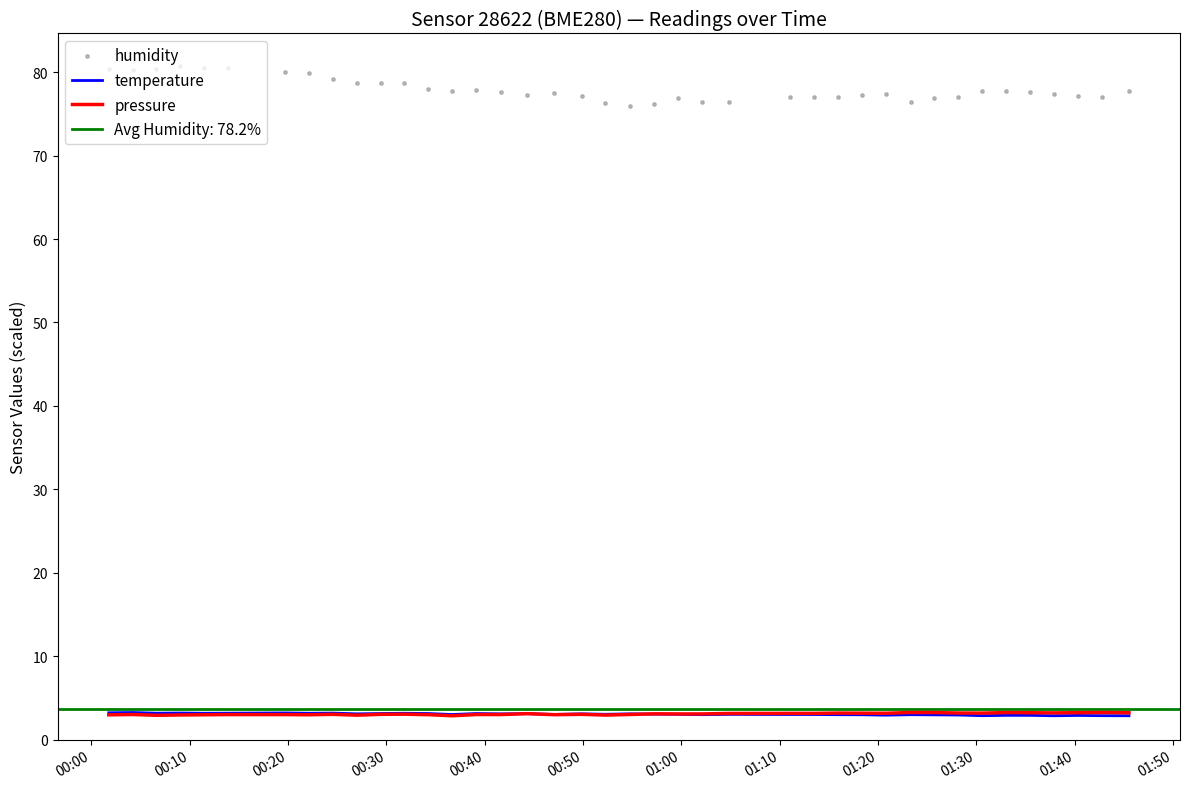

Which series has the largest total across all categories?

humidity